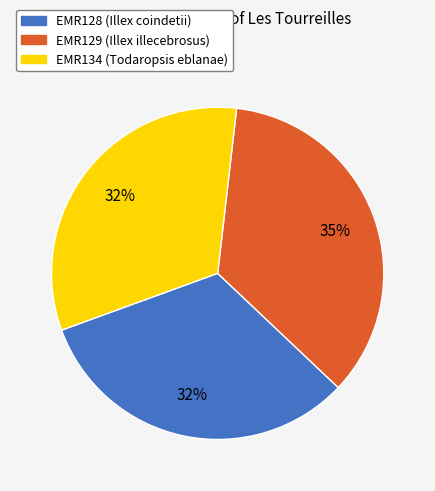

Which has a higher value, EMR128 or EMR129?

EMR129